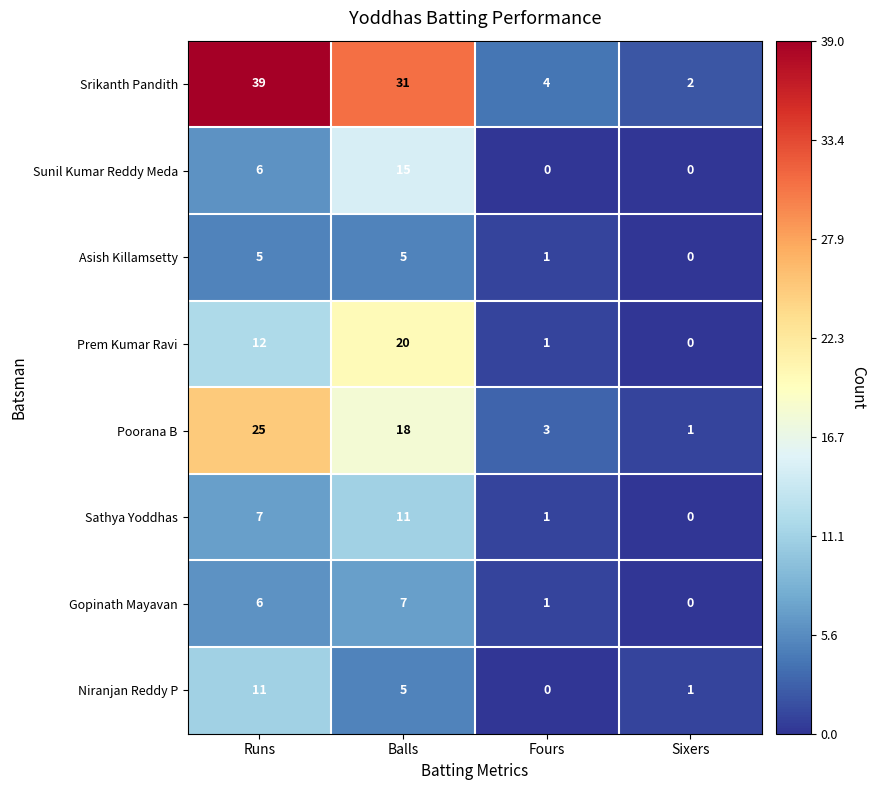

The Poorana B series shows 25 at Runs. True or false?

True